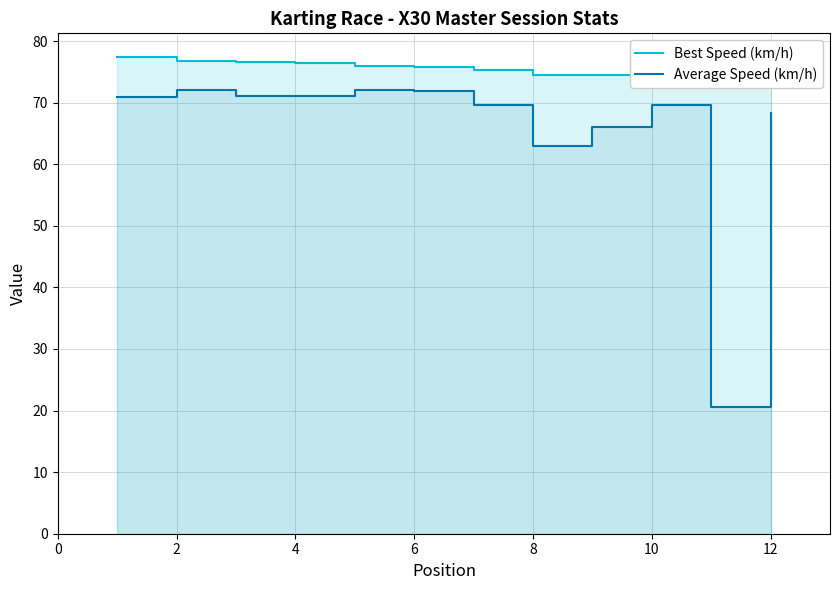

True or false: Average Speed (km/h) and Best Speed (km/h) intersect in this chart.

False